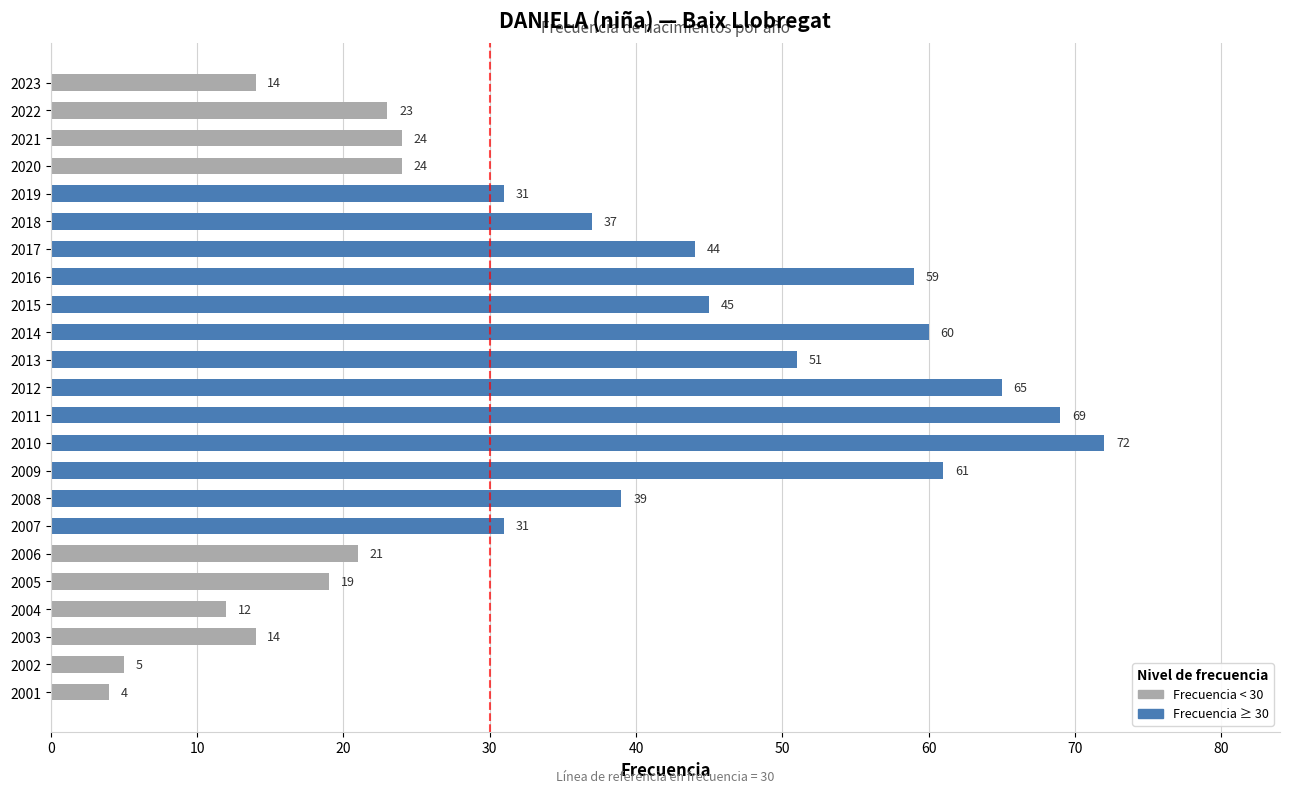

What is the ratio of the value at 2008 to the value at 2019?

1.3